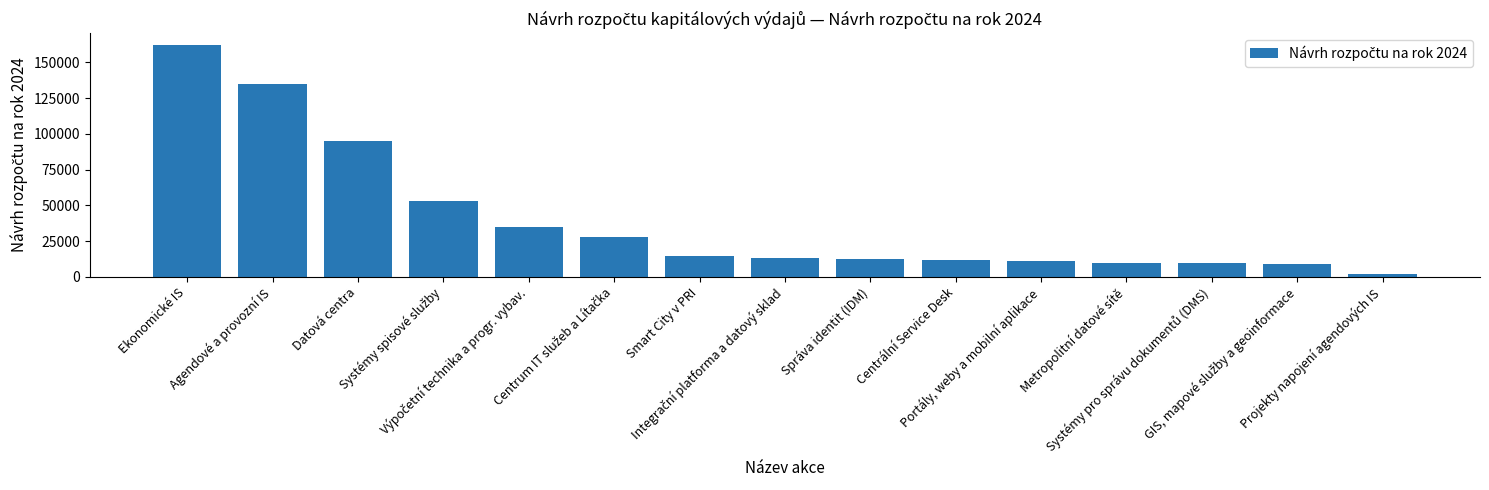

What is the label of the 9th bar from the right?

Smart City v PRI